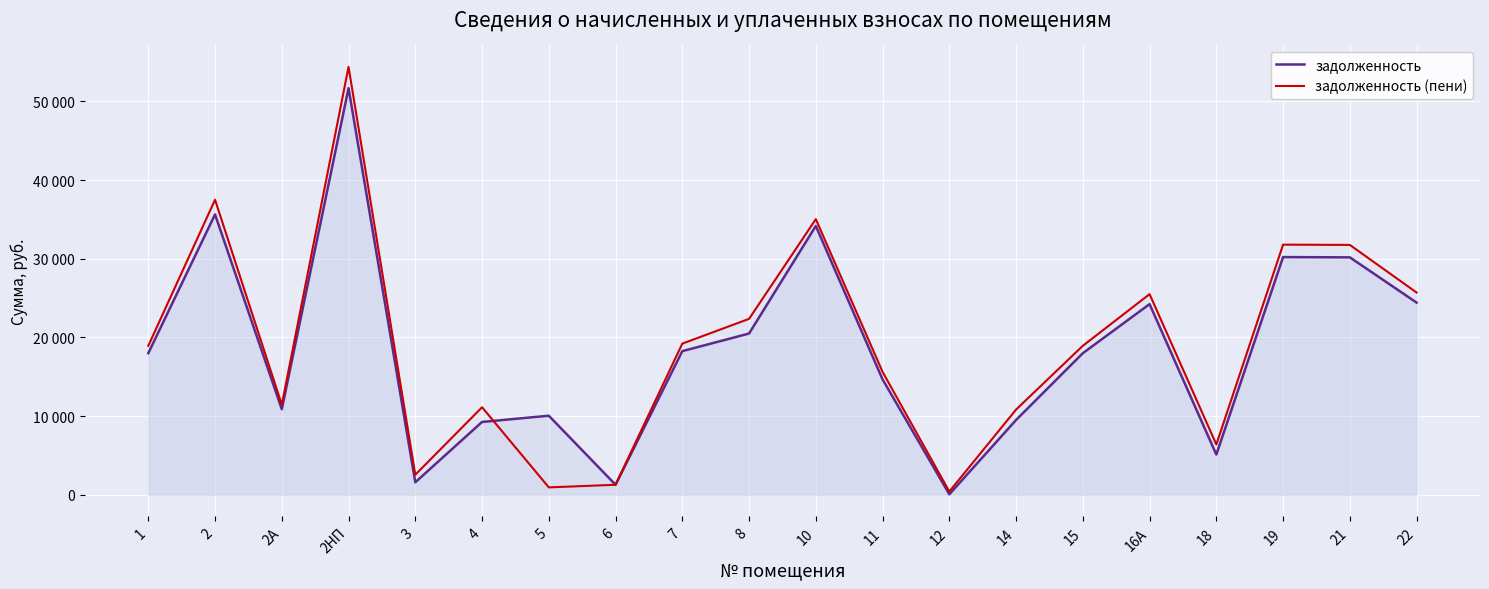

Reading left to right, list all the values displayed in this chart.

задолженность: 1=17996.2	2=35635.0	2А=10882.2	2НП=51682.1	3=1593.2	4=9257.9	5=10051.8	6=1276.2	7=18256.0	8=20498.0	10=34167.5	11=14669.0	12=63.2	14=9508.3	15=17996.2	16А=24233.0	18=5116.6	19=30210.1	21=30177.6	22=24427.9
задолженность (пени): 1=18938.5	2=37501.0	2А=11452.0	2НП=54388.4	3=2549.2	4=11127.3	5=942.4	6=1275.5	7=19211.9	8=22360.7	10=35035.2	11=15624.9	12=415.3	14=10833.3	15=18938.5	16А=25502.0	18=6395.7	19=31792.0	21=31757.8	22=25707.1